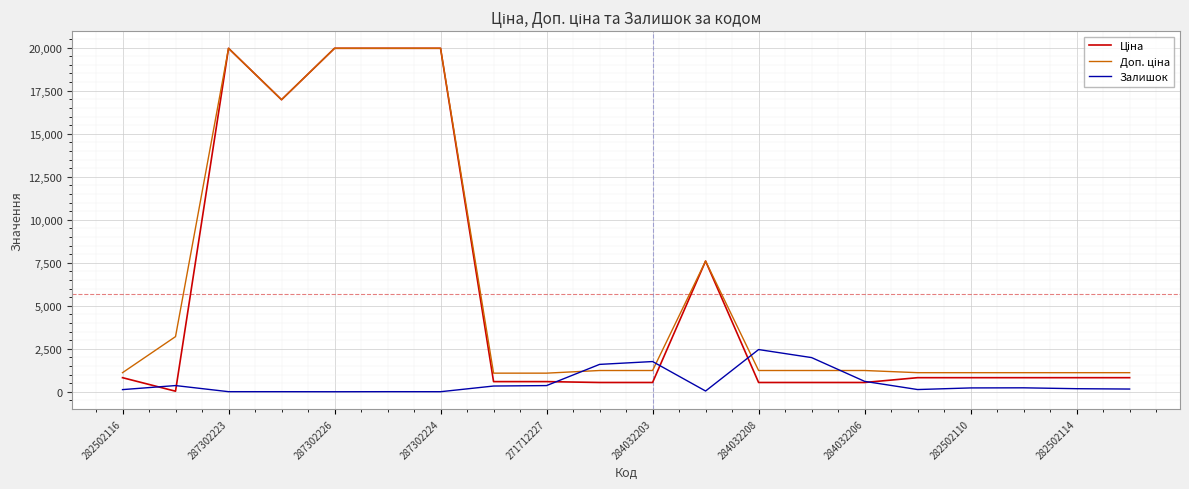

How many lines are shown in the chart?

3